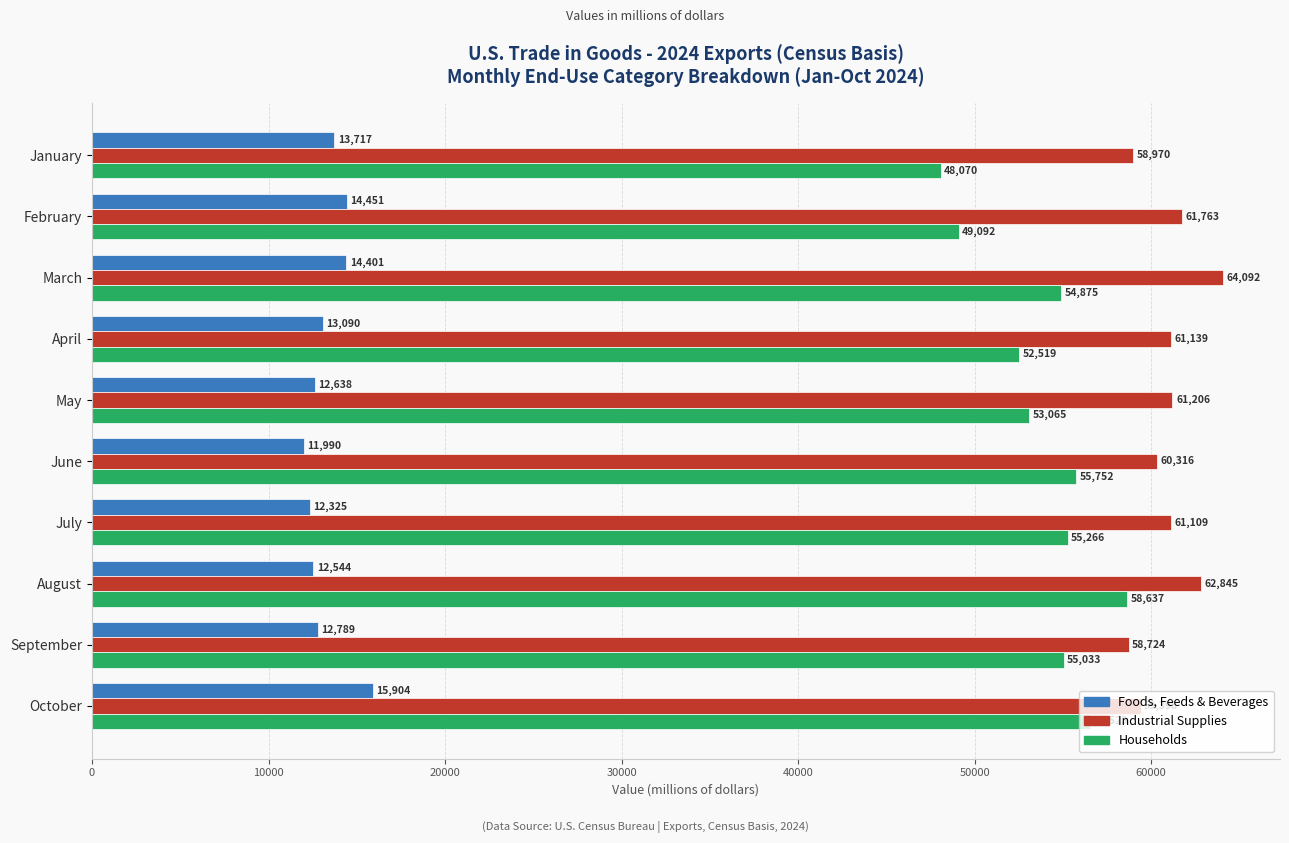

What is the maximum value shown in the chart?

64092